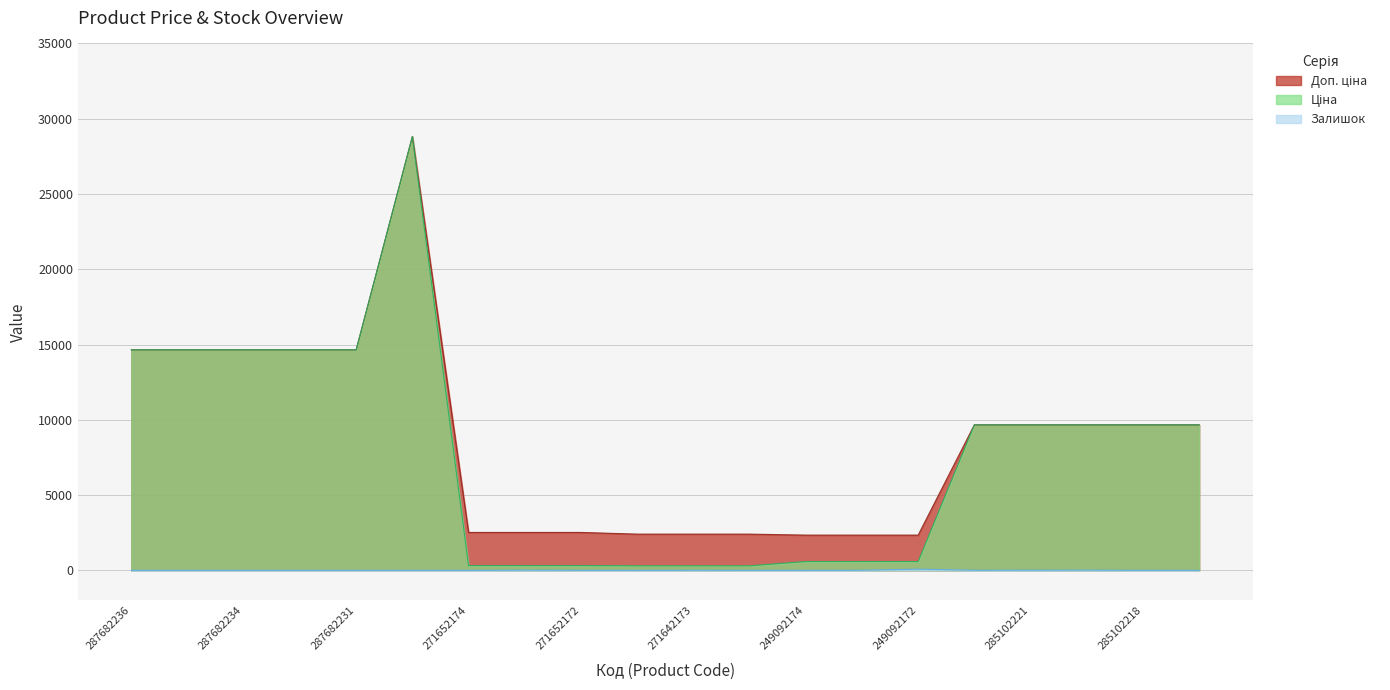

Does the chart display data point markers on the line(s)?

No